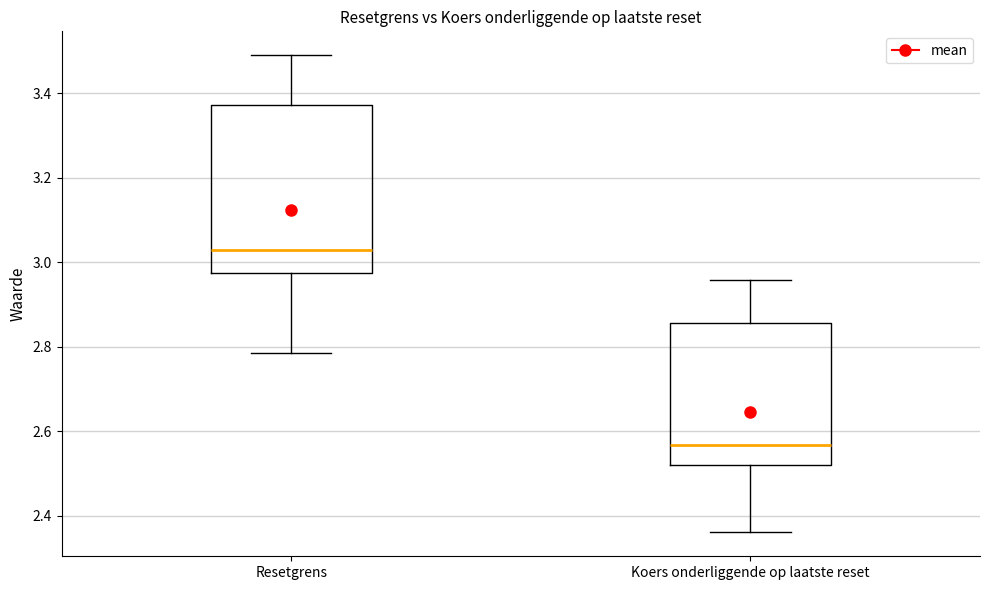

Comparing the boxes themselves (not the whiskers), which one is the tallest?

Resetgrens